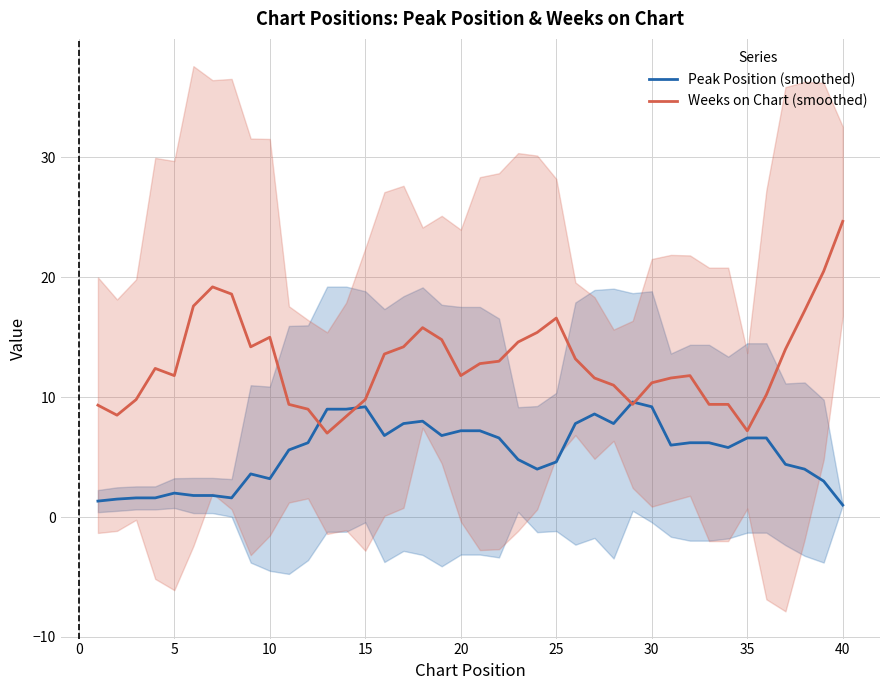

True or false: Peak Position (smoothed) has more than 0 points higher than both neighbors.

True